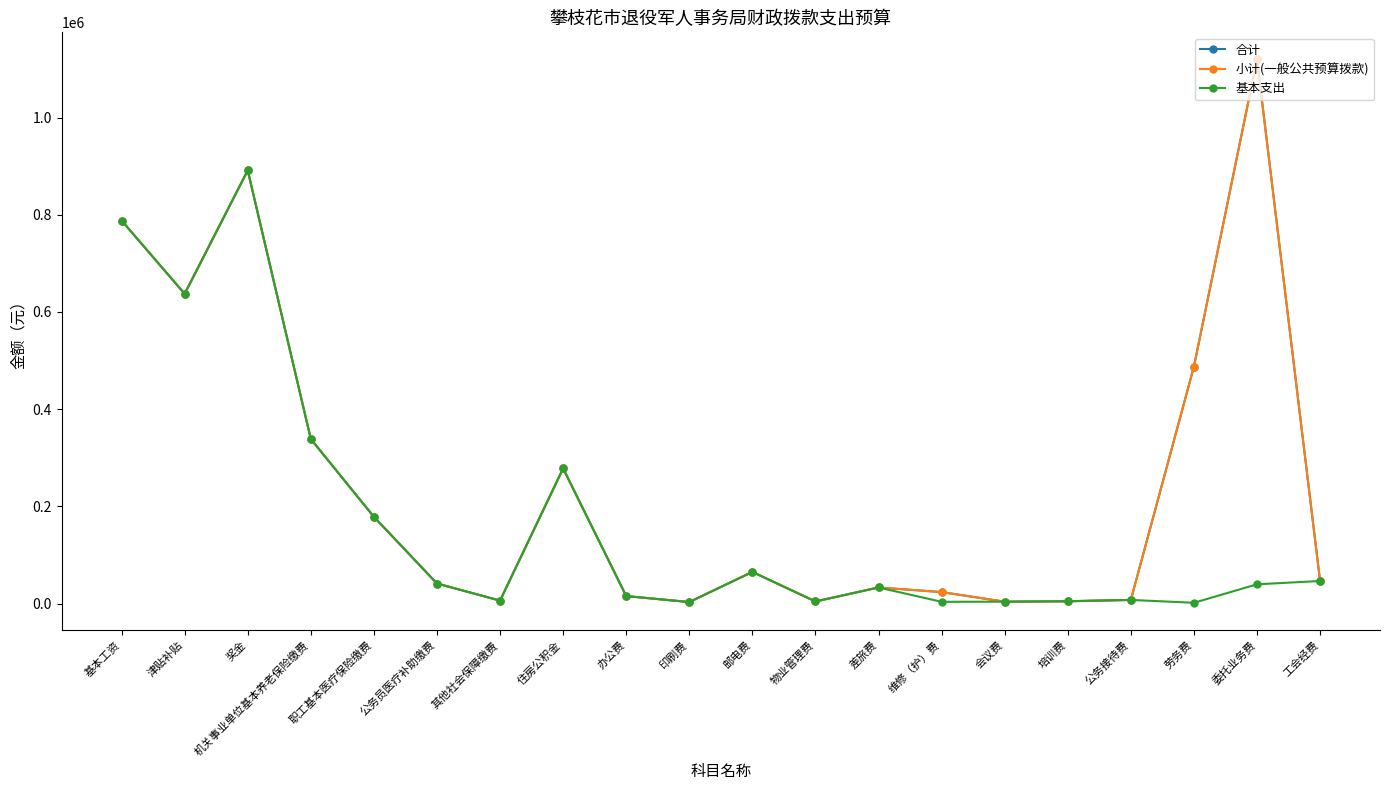

Is this an area chart (filled region under the line)?

No